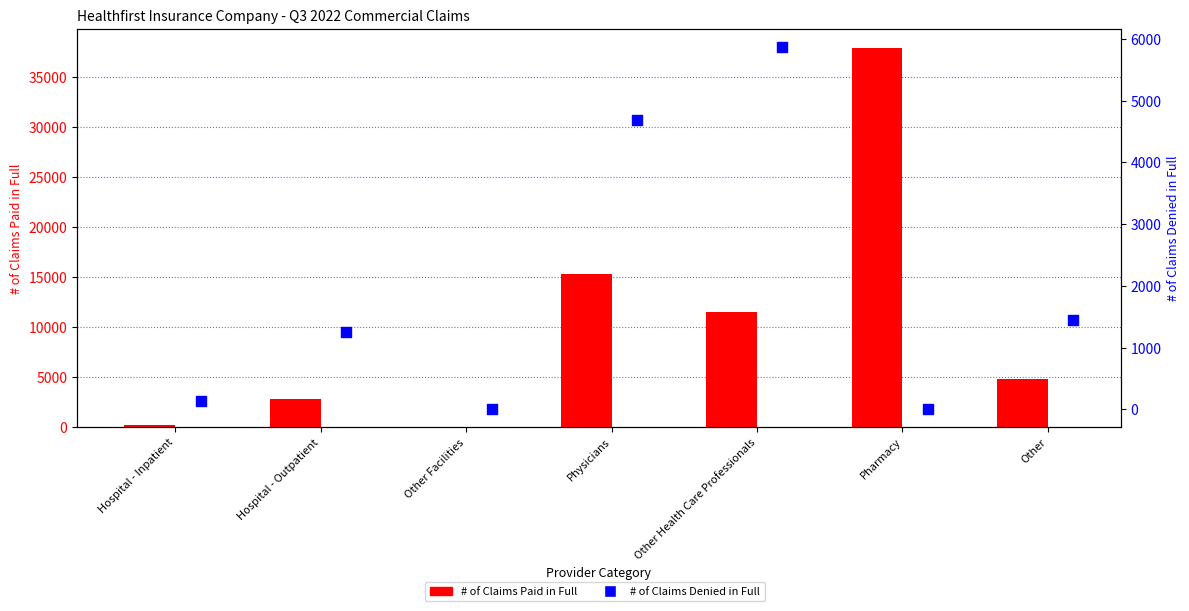

What is the total value across all series at Physicians?

20043